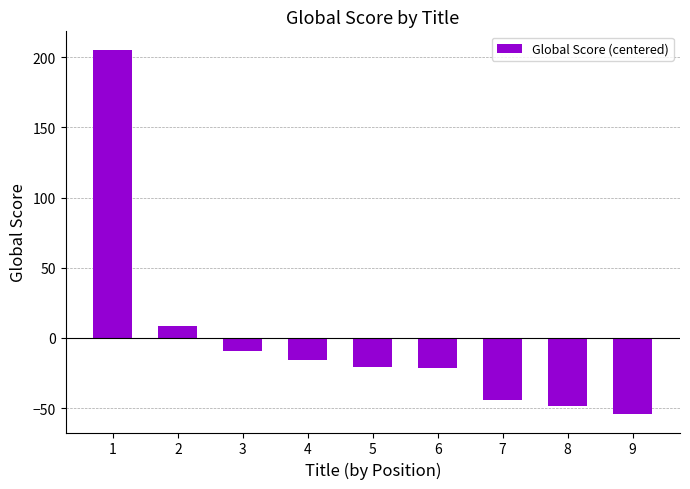

What is the value of the 4th bar from the left?

-15.4